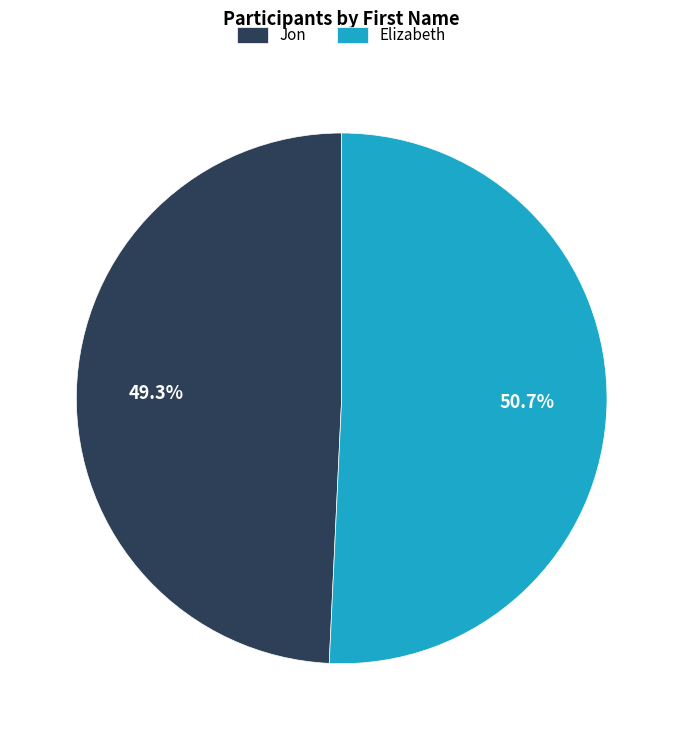

Rank the categories by value from highest to lowest.

Elizabeth, Jon